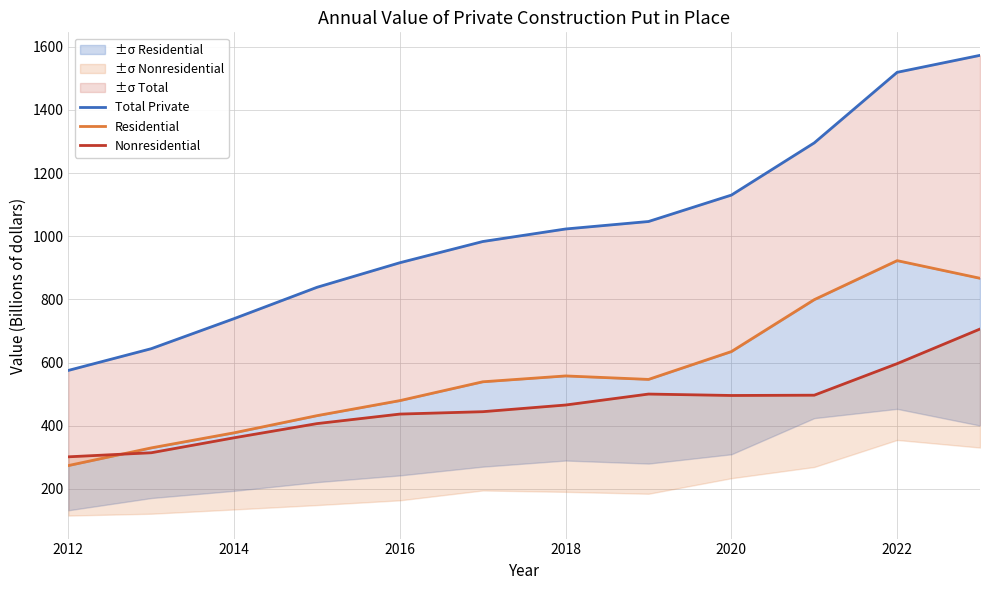

List the series in order of their overall mean, lowest first.

Nonresidential, Residential, Total Private